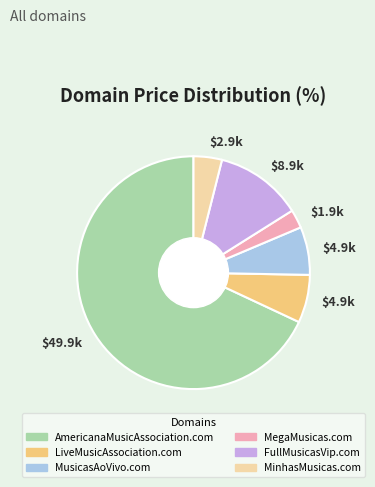

Is there any slice that represents more than half of the pie?

Yes